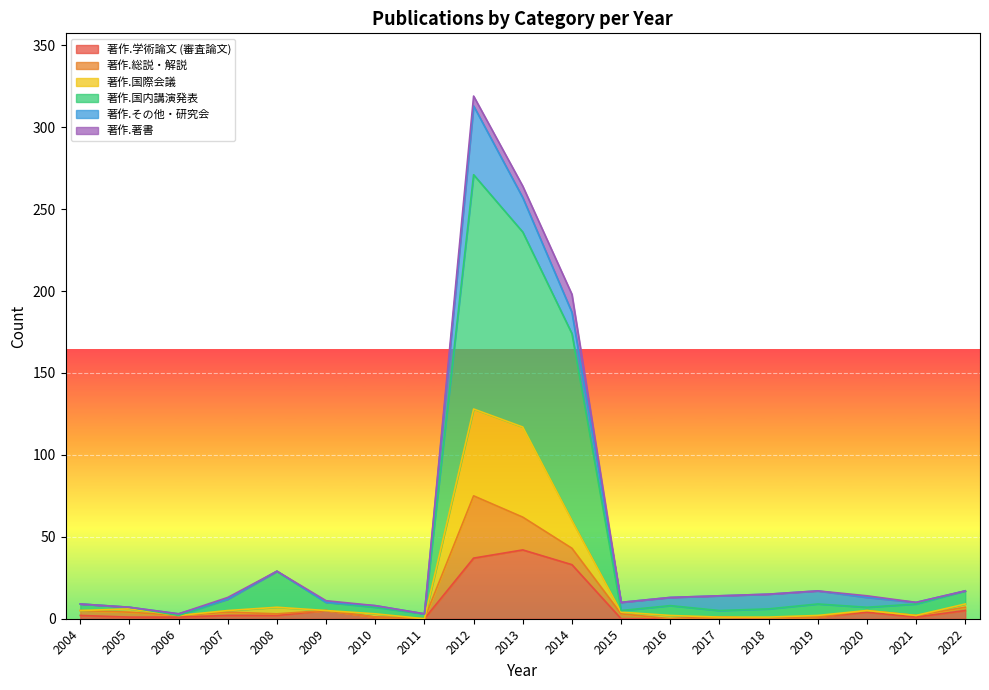

What is the maximum value for 著作.学術論文 (審査論文)?

42